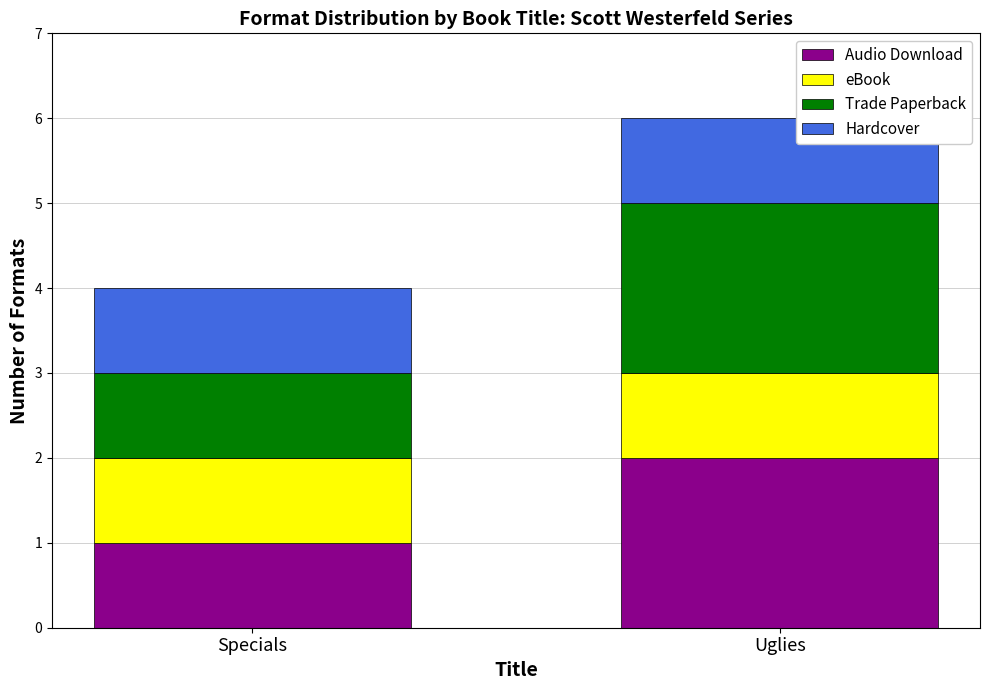

Which category has the lowest value in the Audio Download series?

Specials